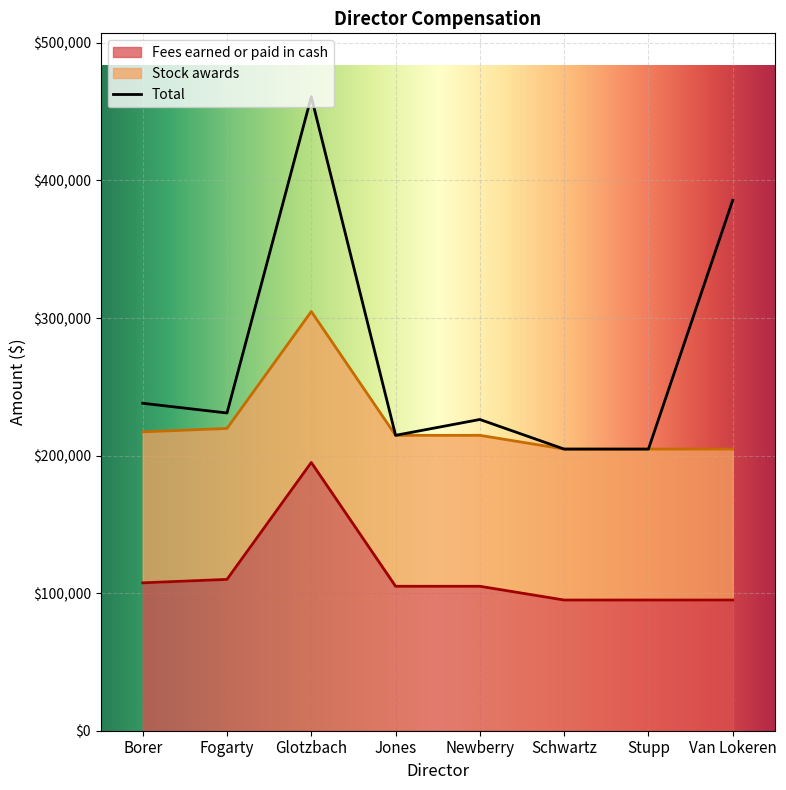

True or false: Total and Fees earned or paid in cash cross at least once.

False